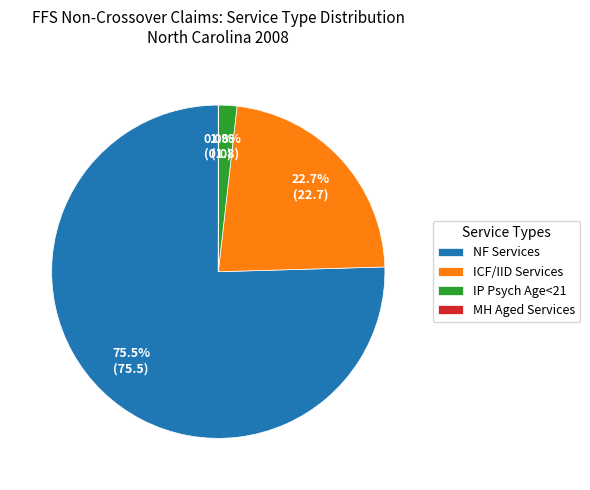

Do IP Psych Age<21 and ICF/IID Services together represent more than half of the pie?

No